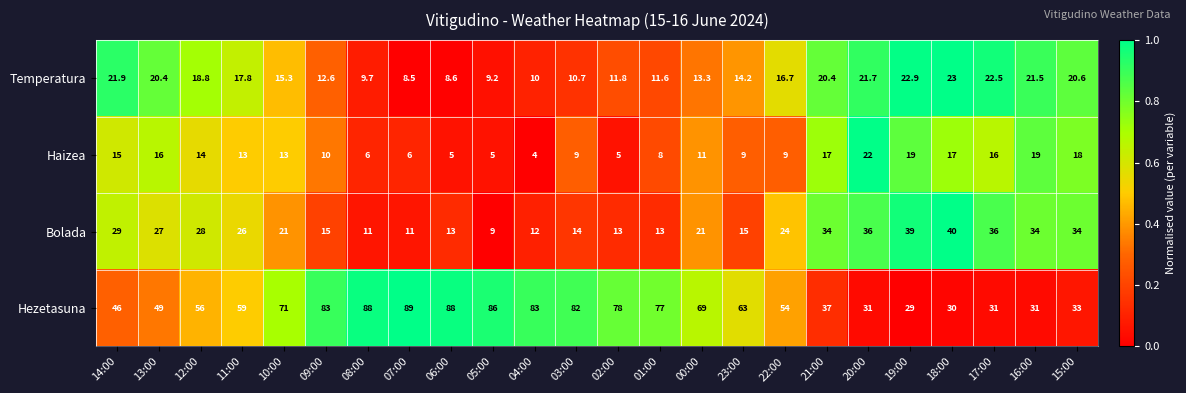

What is the difference between the Haizea values at 01:00 and 13:00?

8.0